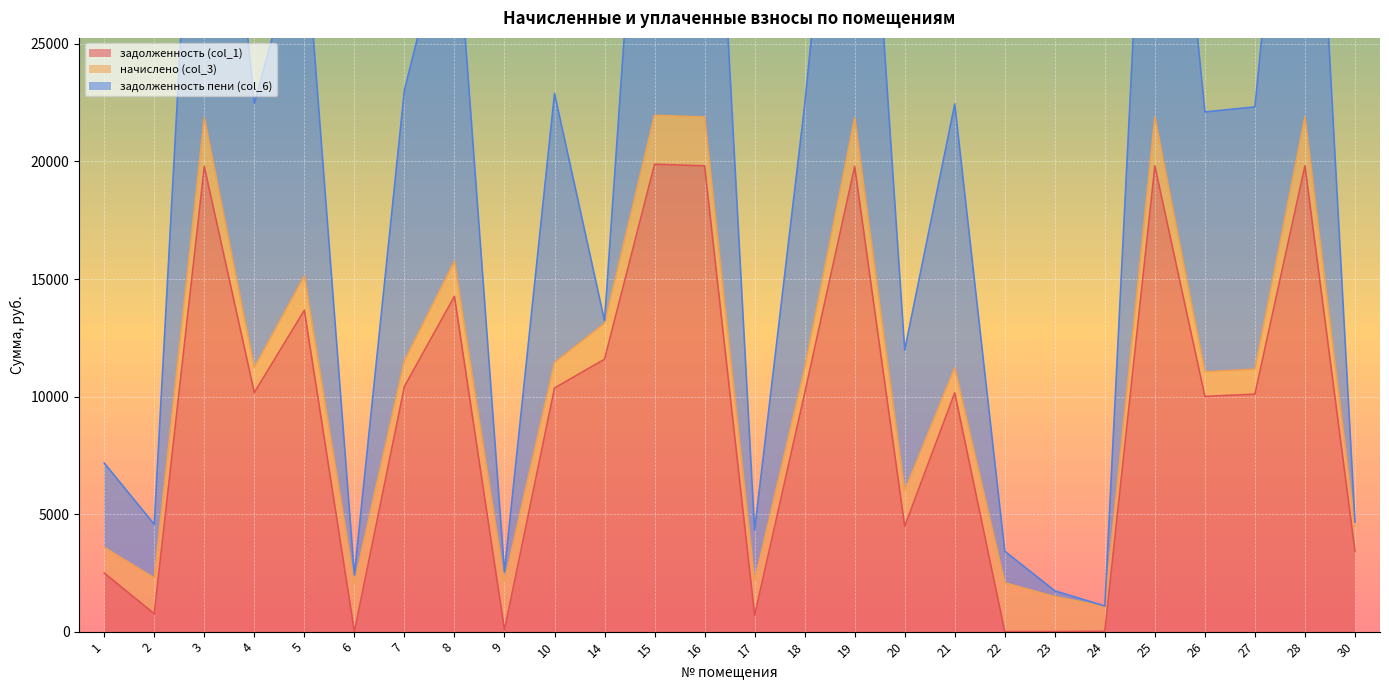

True or false: задолженность пени (col_6) and задолженность (col_1) intersect in this chart.

False